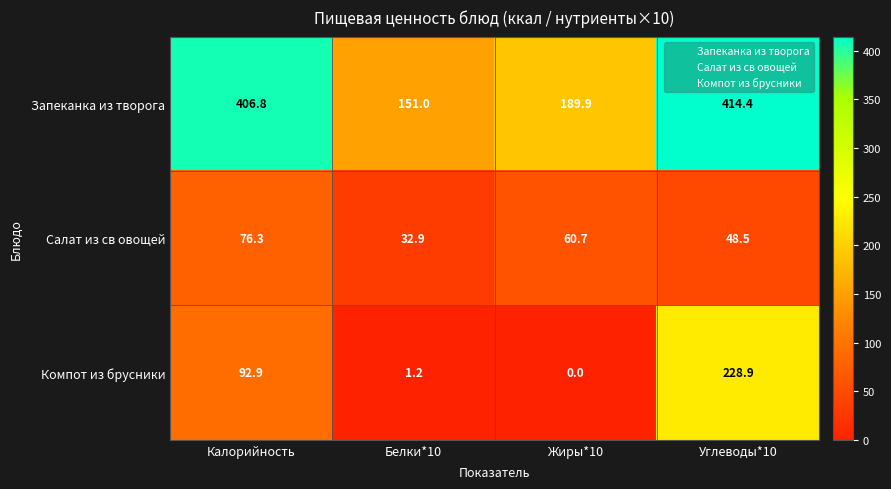

At which category is the sum across all series the highest?

Углеводы*10